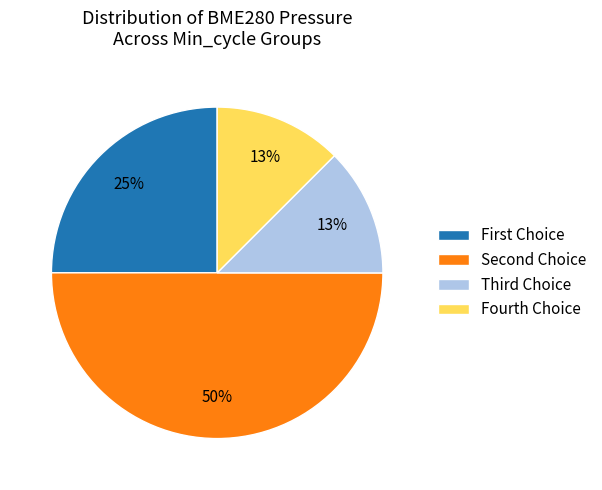

Count the number of slices in the pie.

4